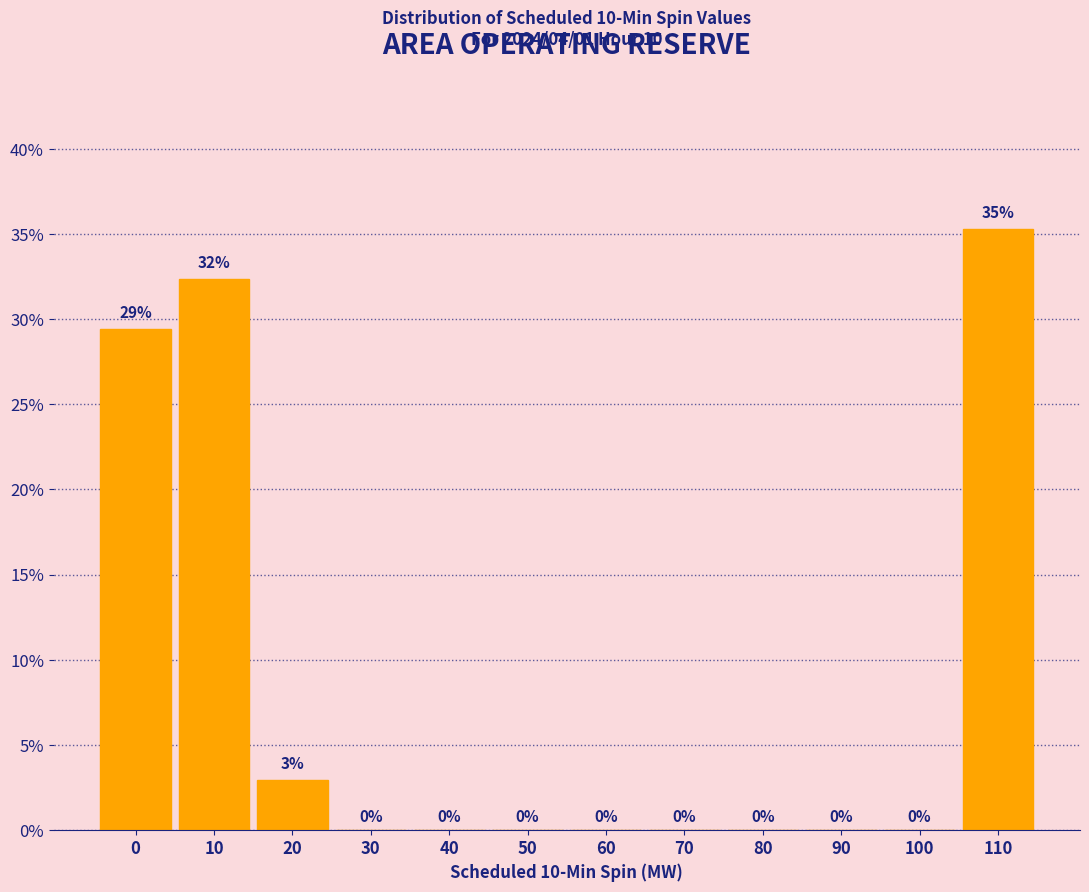

The value at 70 is 0.0. True or false?

True